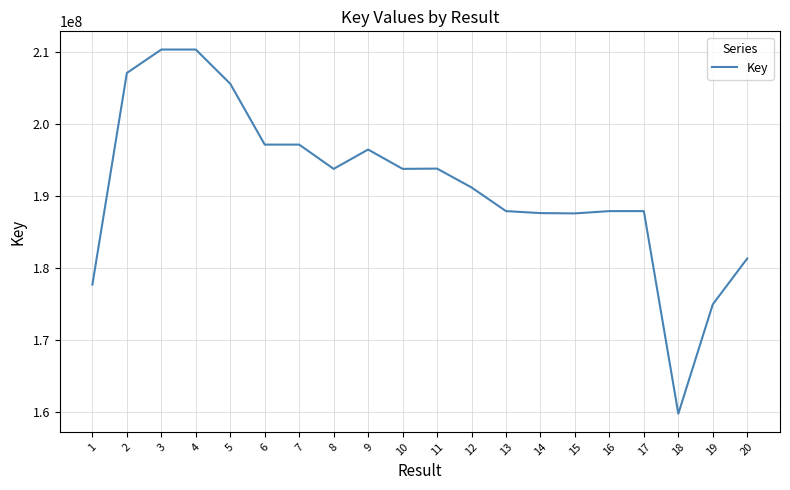

What is the greatest value displayed?

210372533